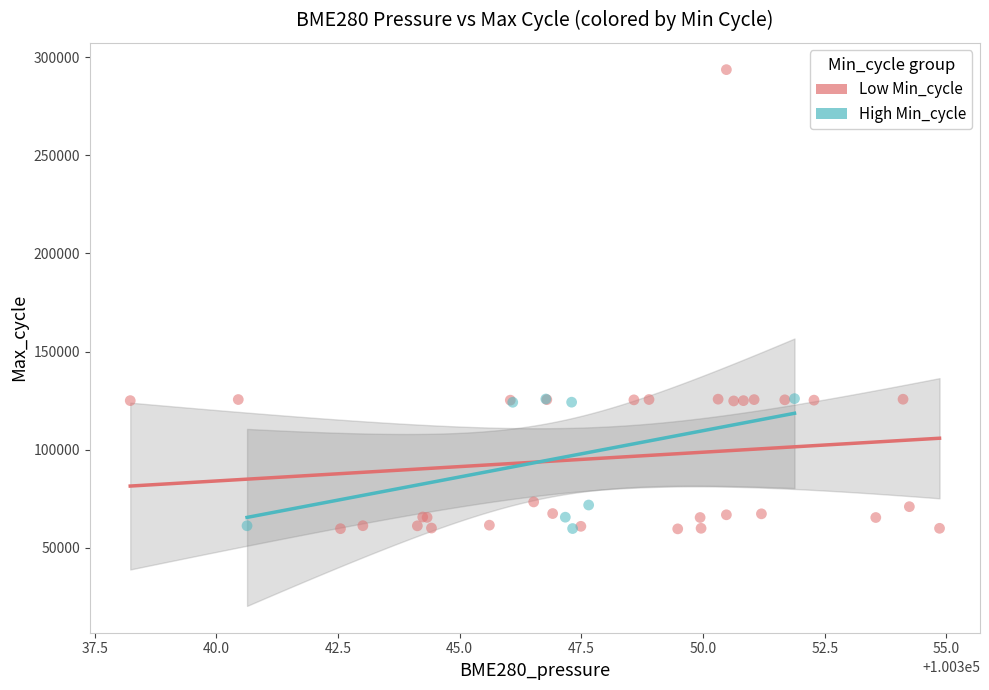

What are all the series names shown in the legend?

Low Min_cycle, High Min_cycle